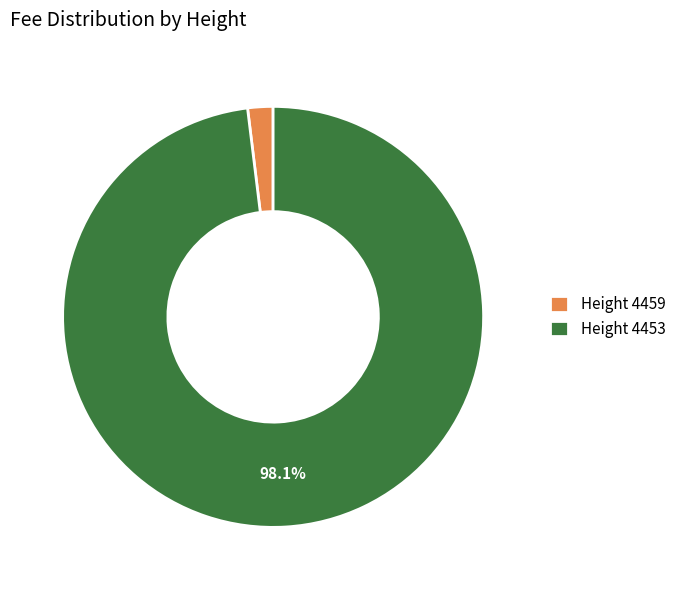

What is the majority slice?

Height 4453